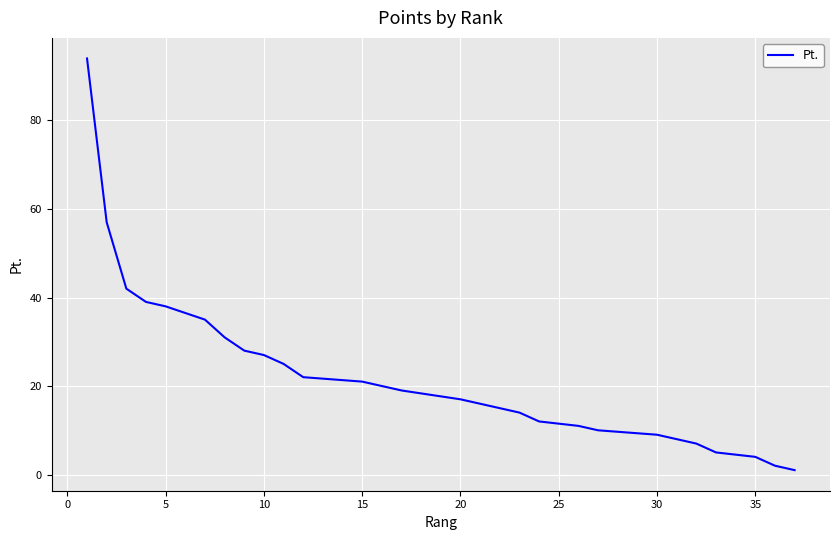

What is the maximum value shown in the chart?

94